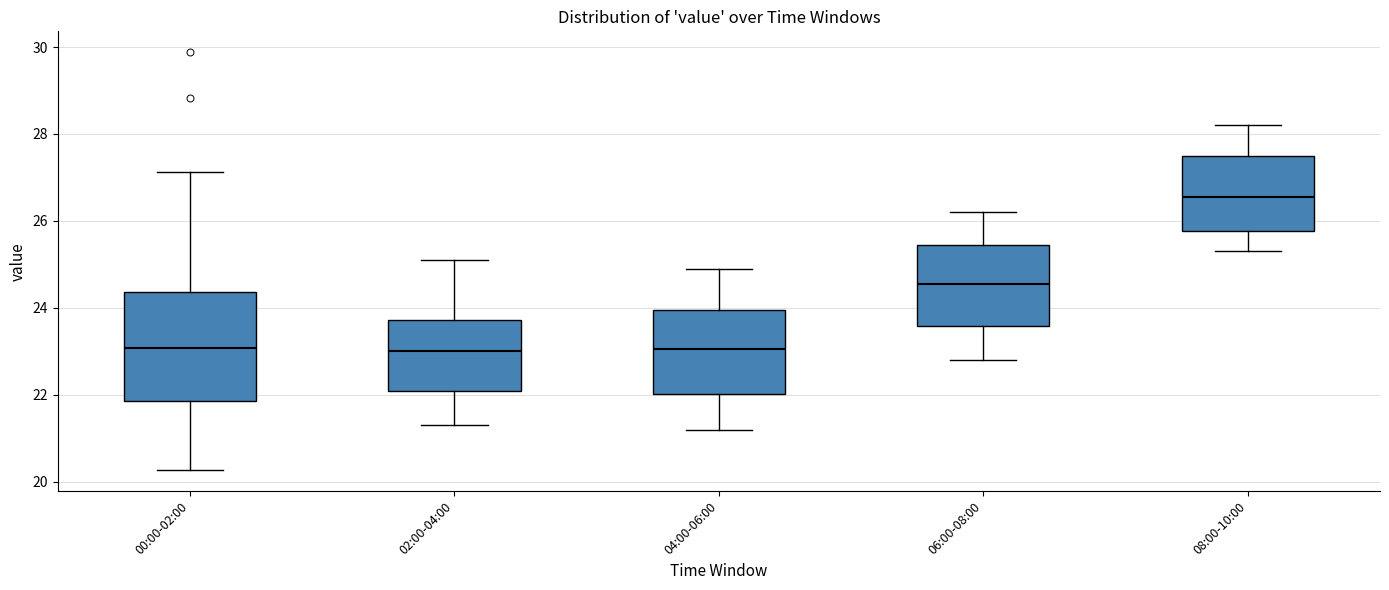

Reading left to right, transcribe this box plot: for each box, give where its median line is, the range the box spans, and where its two whiskers end, as read against the y-axis. The values are not printed on the chart, so give them approximately, as read against the axis.

00:00-02:00: median 23.0, box 21.8 to 24.4, whiskers 20.2 to 27.2
02:00-04:00: median 23.0, box 22.2 to 23.8, whiskers 21.4 to 25.2
04:00-06:00: median 23.0, box 22.0 to 24.0, whiskers 21.2 to 25.0
06:00-08:00: median 24.6, box 23.6 to 25.4, whiskers 22.8 to 26.2
08:00-10:00: median 26.6, box 25.8 to 27.6, whiskers 25.4 to 28.2